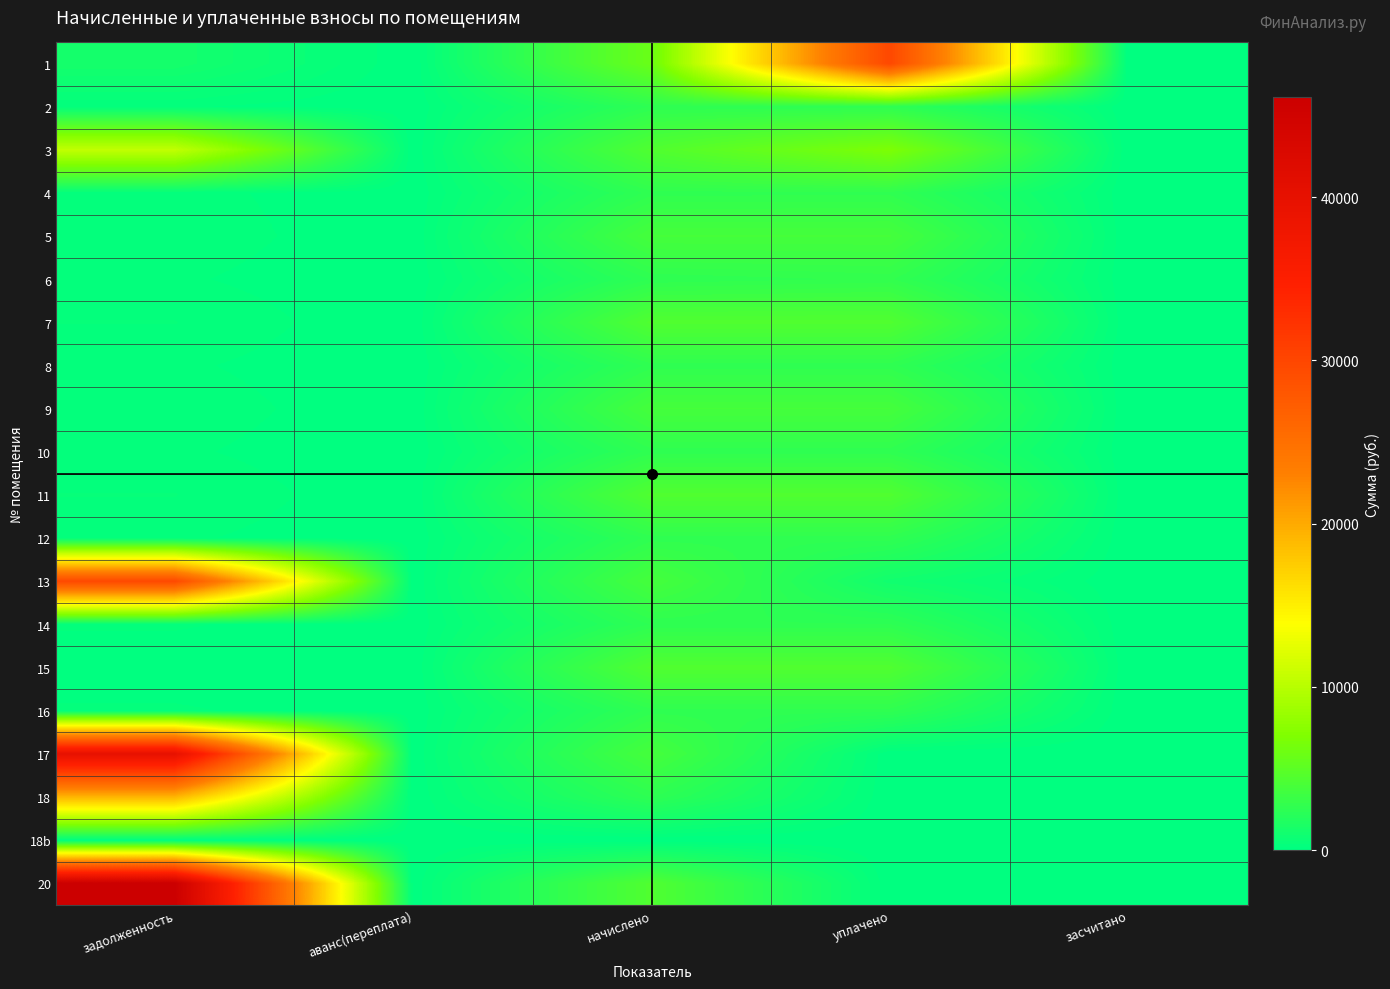

At задолженность, list the series in order from smallest to largest.

15, 18b, 2, 6, 14, 10, 8, 12, 16, 4, 9, 5, 7, 11, 1, 3, 18, 13, 17, 20